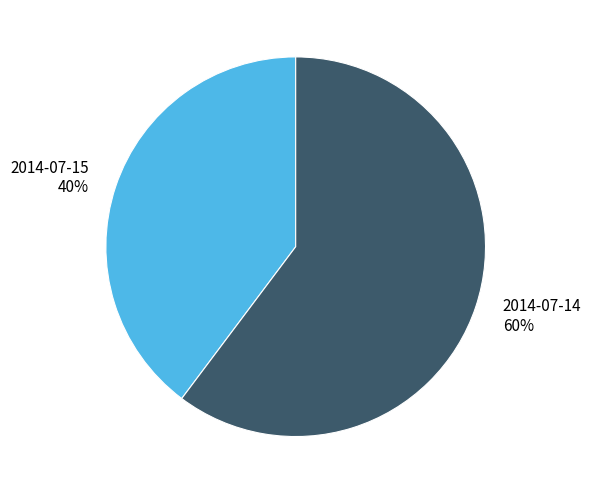

Is 2014-07-15 the majority of the pie?

No